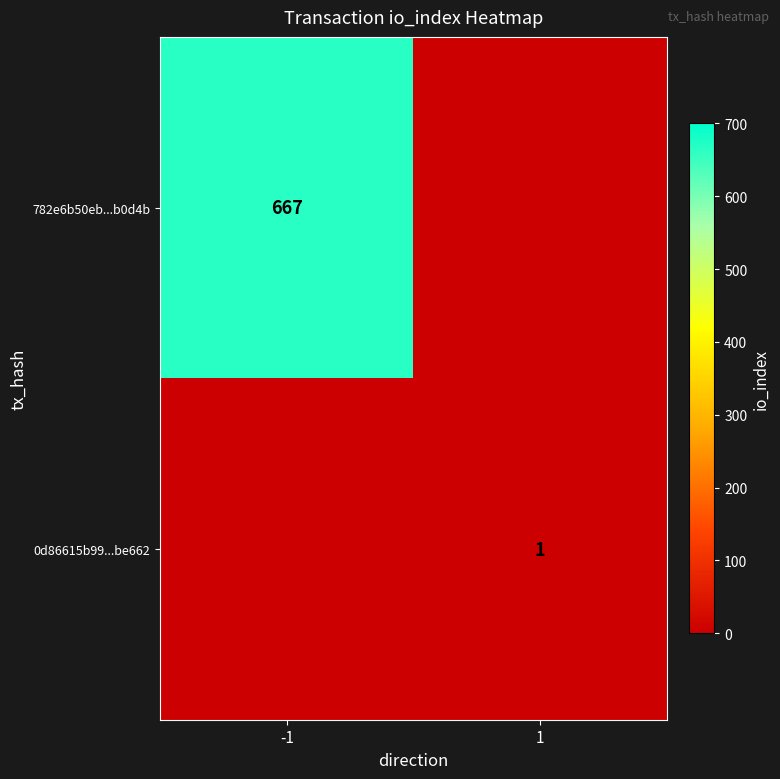

Is the value of 0d86615b99...be662 at 1 greater than the value of 782e6b50eb...b0d4b at -1?

No